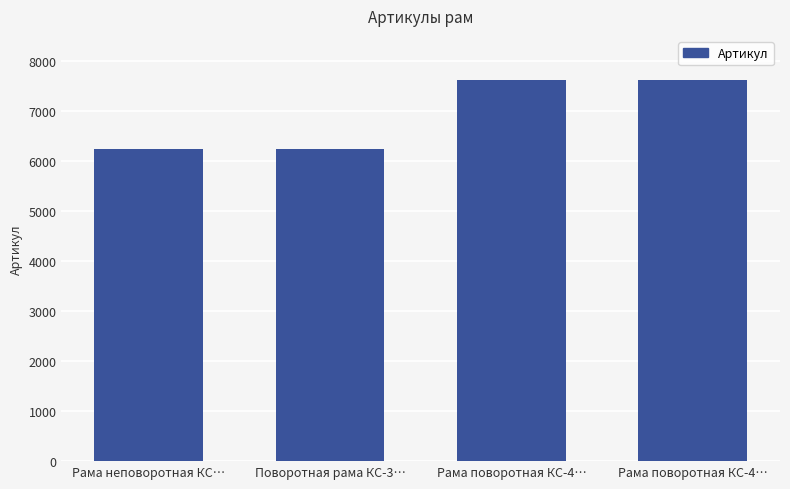

What is the smallest value displayed?

6236